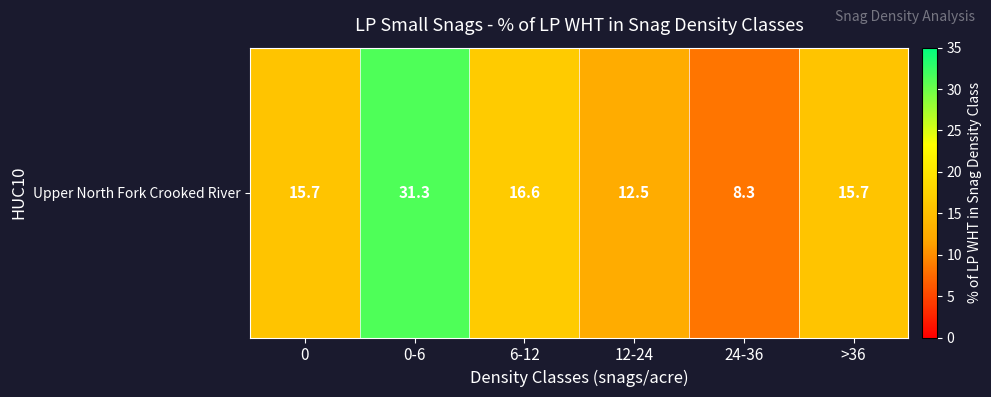

What is the maximum value shown in the chart?

31.3